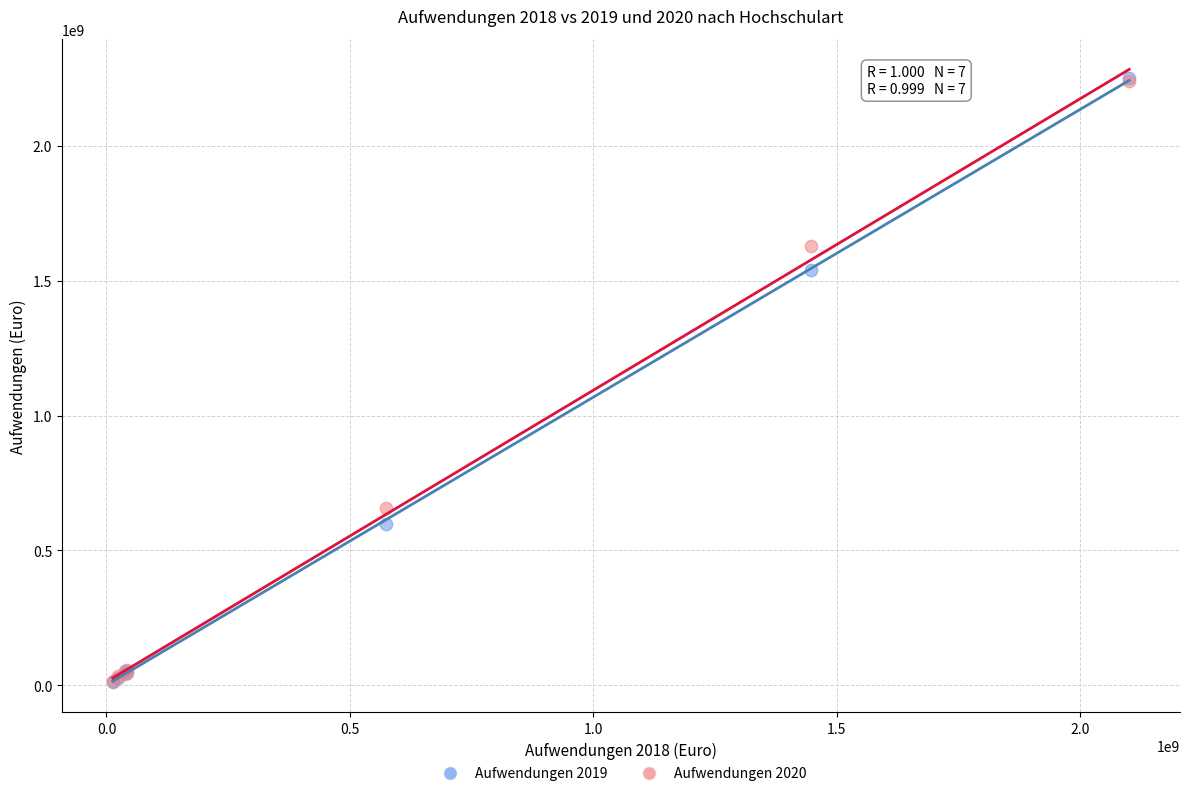

Across all series, what Y value is closest to 1132453657?

1538413414